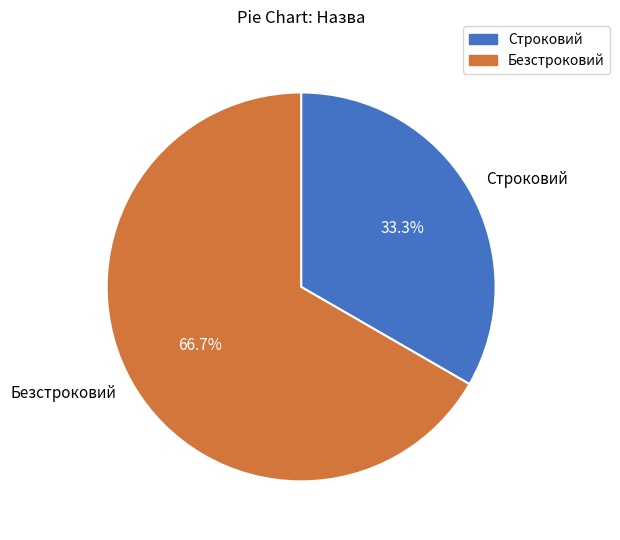

To the nearest percent, what is the difference between the Безстроковий and Строковий slice percentages?

33%